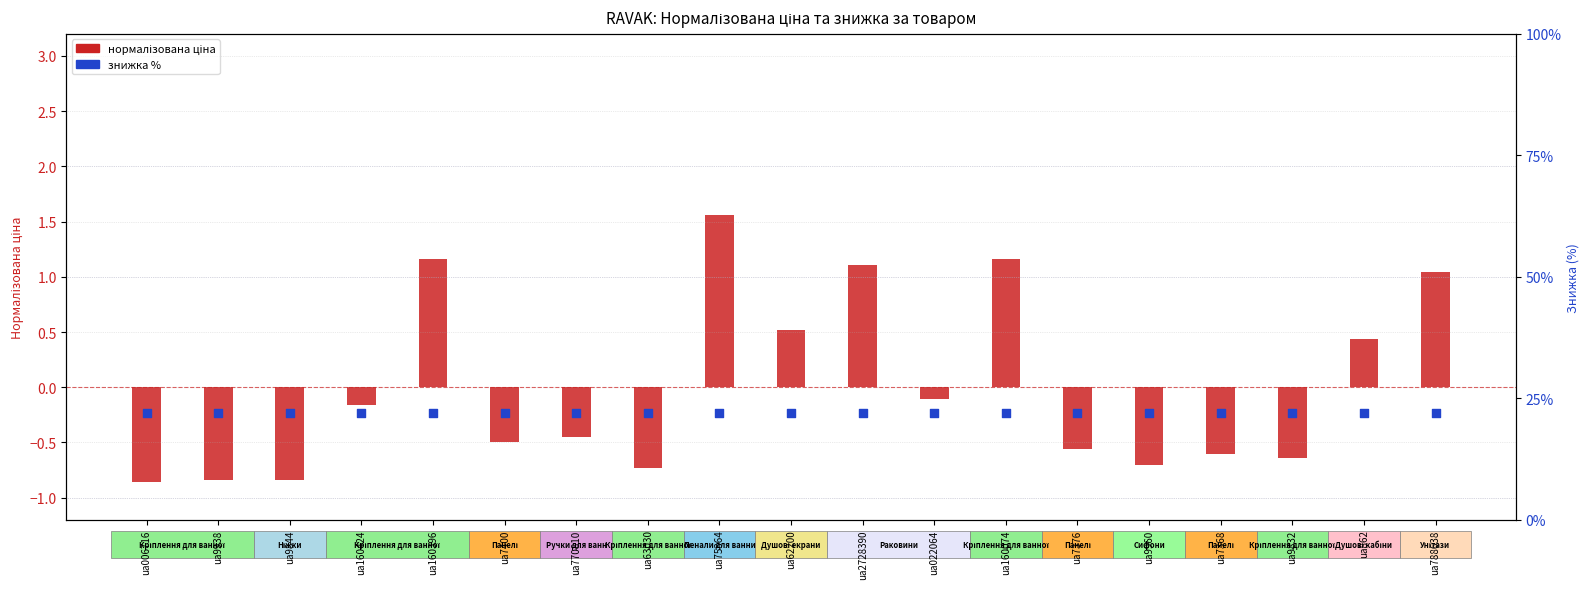

What is the total value across all series at ua7400?

21.5